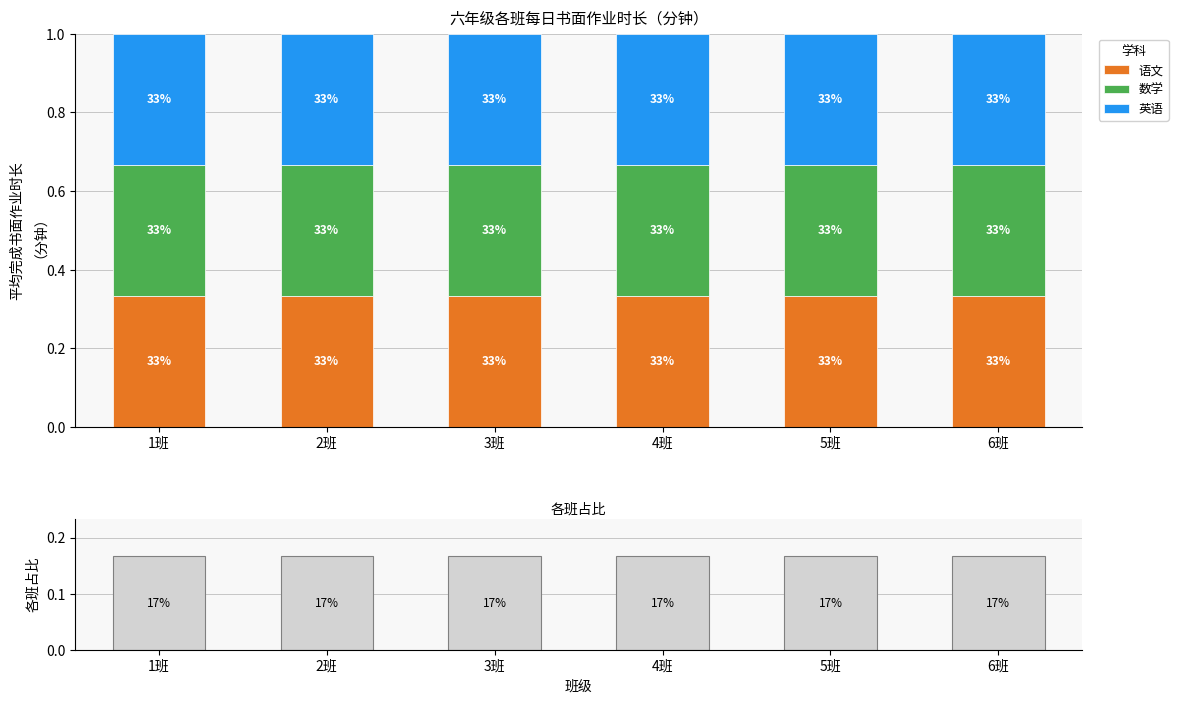

List the series in order of their peak value, lowest first.

各班占比, 语文, 数学, 英语